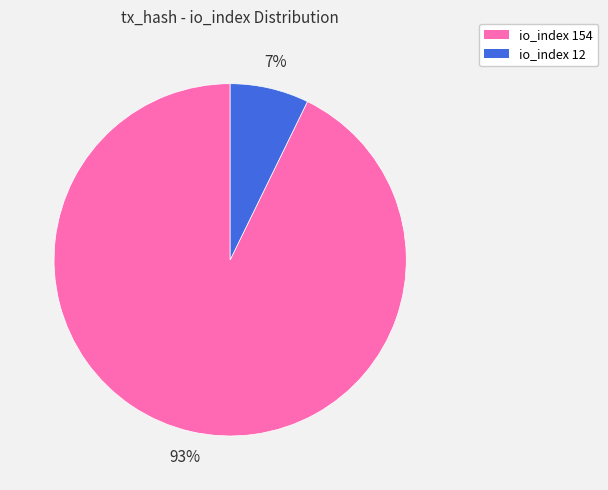

Does any single category account for the majority?

Yes